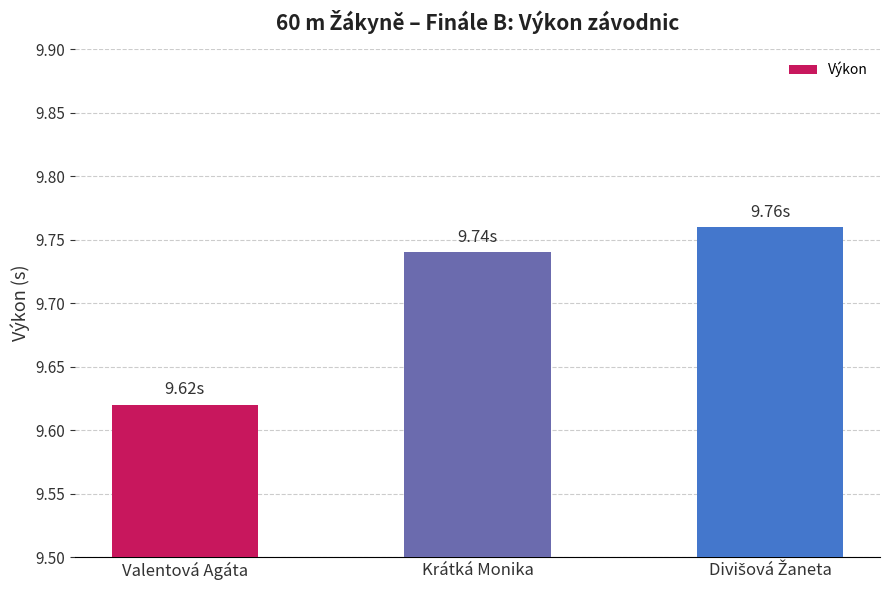

Which category has the lowest value across all series?

Valentová Agáta